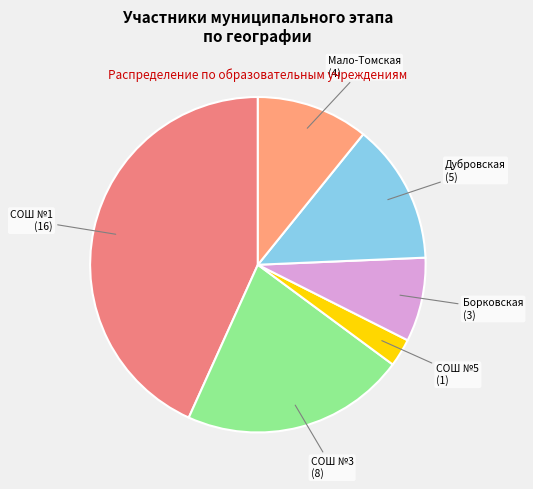

How many segments does this pie chart have?

6